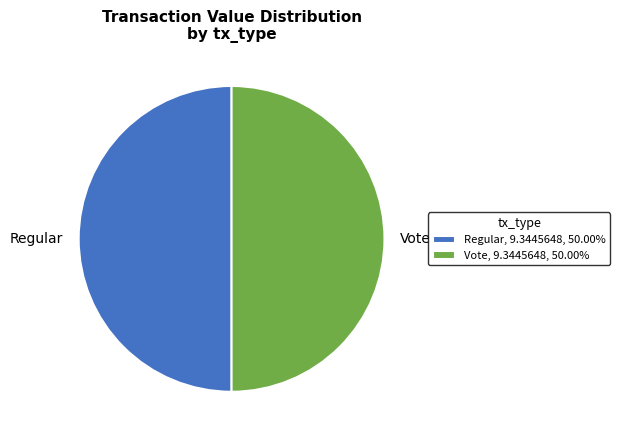

Combined, do Regular, 9.3445648, 50.00% and Vote, 9.3445648, 50.00% account for over 50%?

Yes